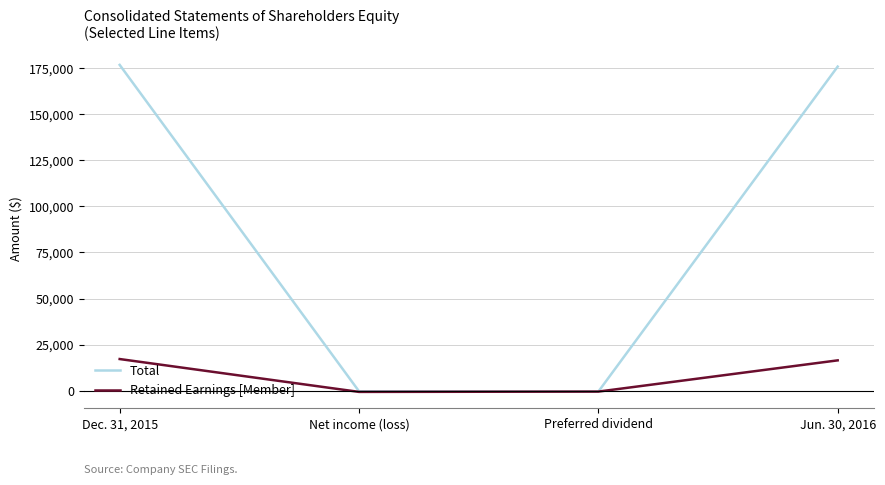

True or false: Retained Earnings [Member] has more than 2 interior local peaks.

False